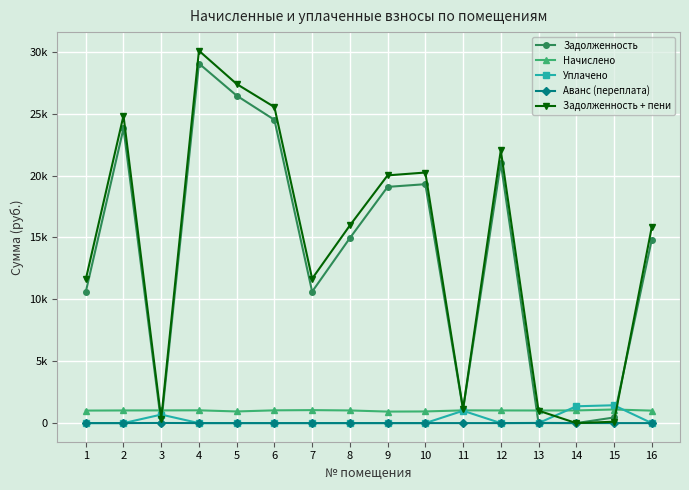

What are all the series names shown in the legend?

Задолженность, Начислено, Уплачено, Аванс (переплата), Задолженность + пени